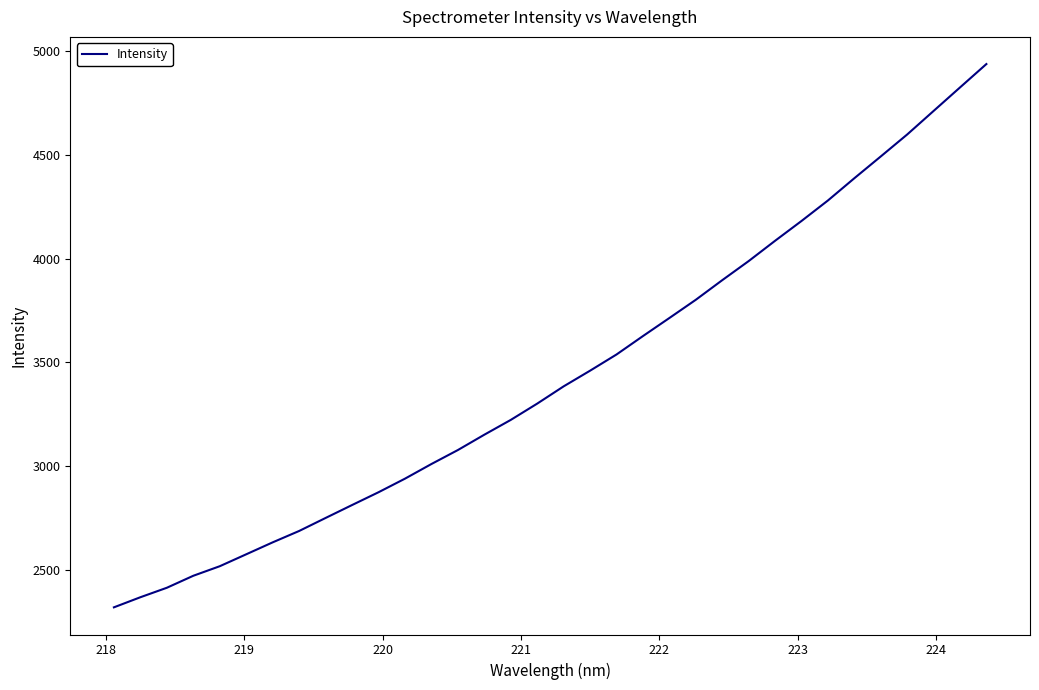

What is the smallest value displayed?

2318.3